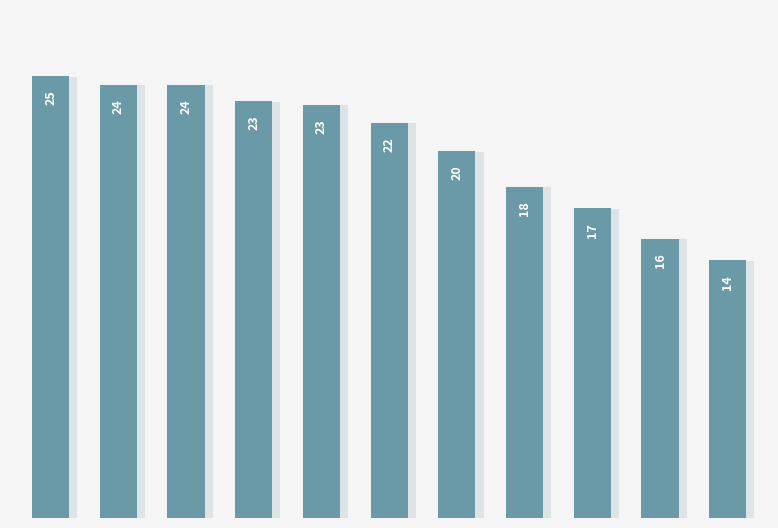

How many bars are there in total?

11